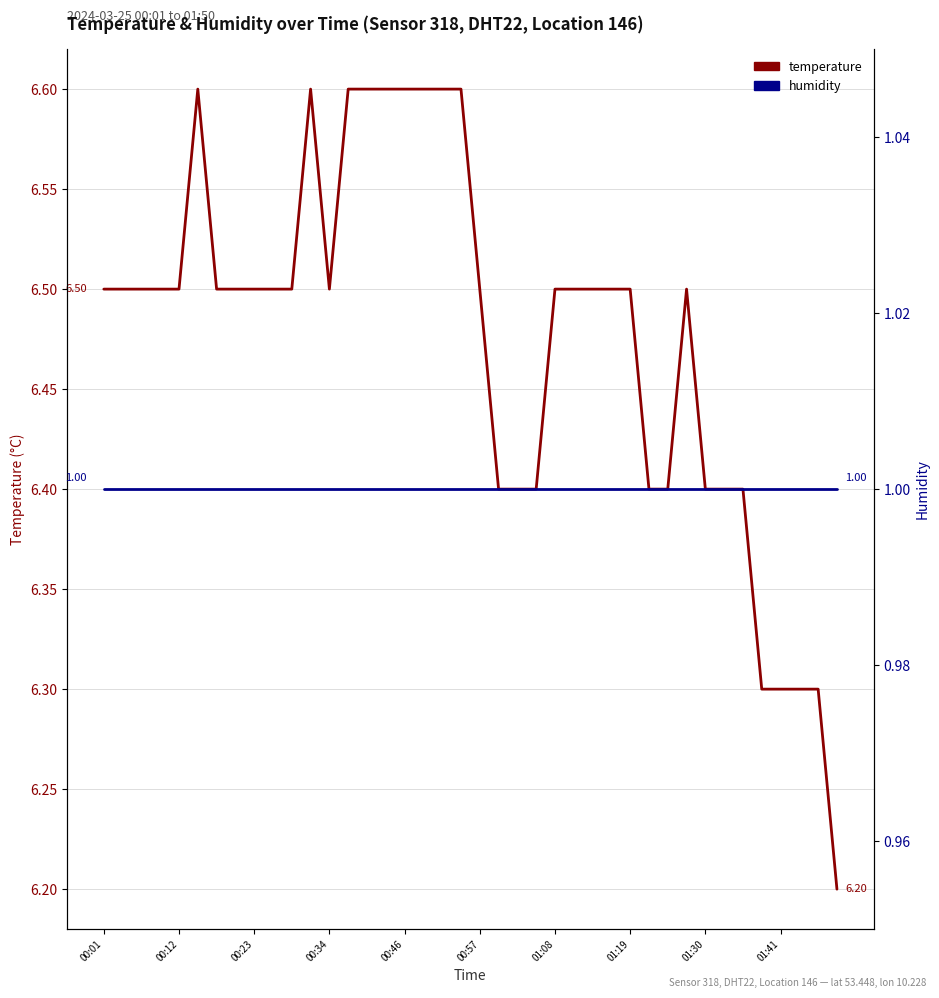

What are all the series names shown in the legend?

temperature, humidity